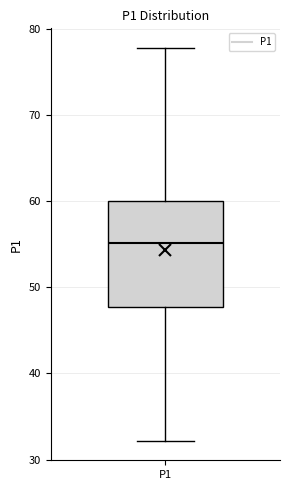

Transcribe this box plot: give where the median line is, the range the box spans, and where the two whiskers end, as read against the y-axis. The values are not printed on the chart, so give them approximately, as read against the axis.

median 55, box 48 to 60, whiskers 32 to 78